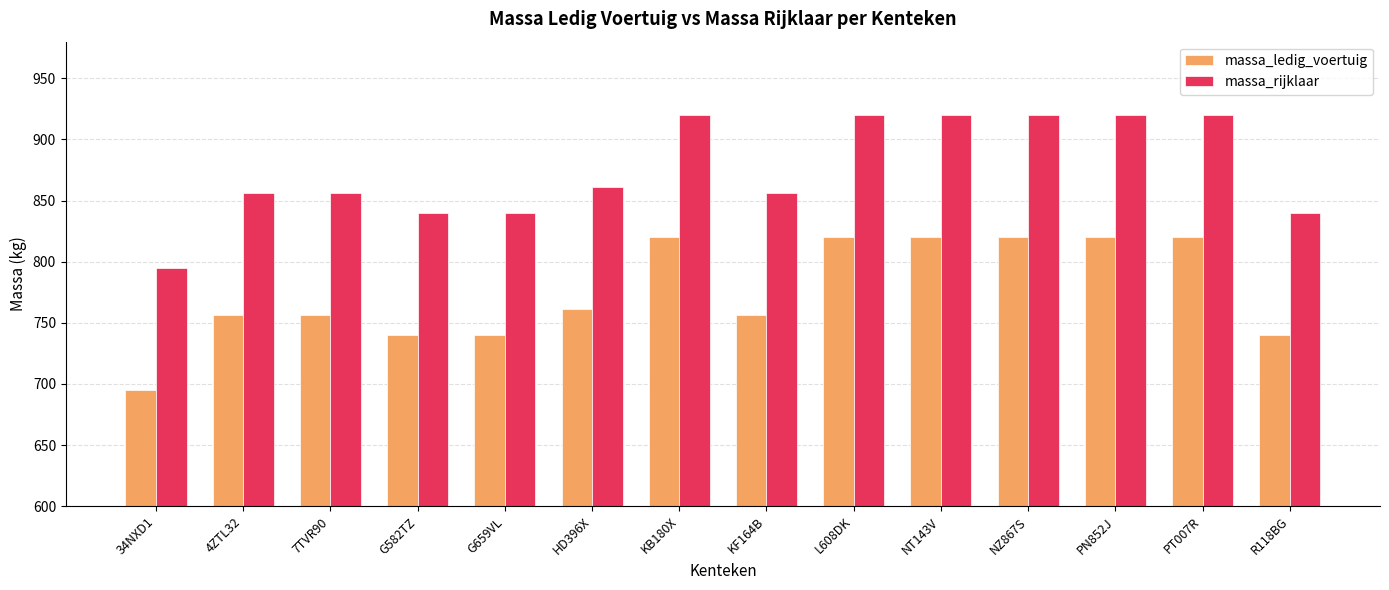

How many series are shown in this chart?

2